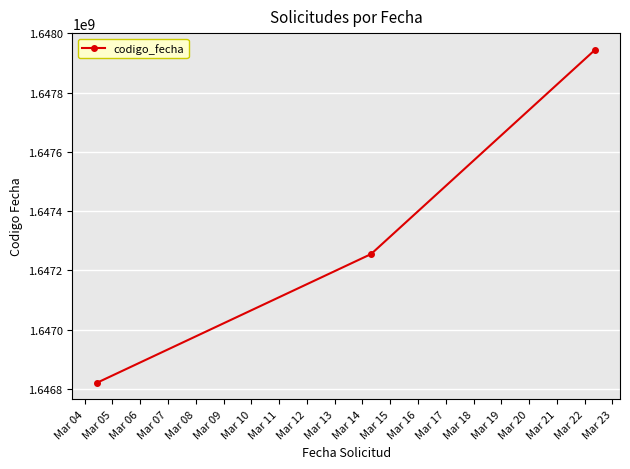

Reading left to right, transcribe all the data shown in this chart.

1646821631	1647255233	1647944452